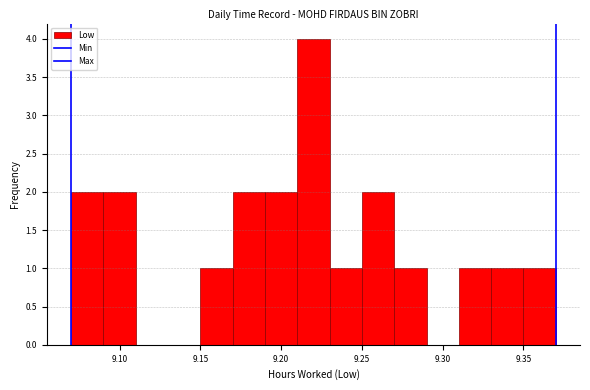

Reading left to right, transcribe this chart: for each bar, give the range it covers on the x-axis and its height. The values are not printed on the chart, so give them approximately, as read against the axis.

9.07 to 9.09: 2
9.09 to 9.11: 2
9.11 to 9.13: 0
9.13 to 9.15: 0
9.15 to 9.17: 1
9.17 to 9.19: 2
9.19 to 9.21: 2
9.21 to 9.23: 4
9.23 to 9.25: 1
9.25 to 9.27: 2
9.27 to 9.29: 1
9.29 to 9.31: 0
9.31 to 9.33: 1
9.33 to 9.35: 1
9.35 to 9.37: 1